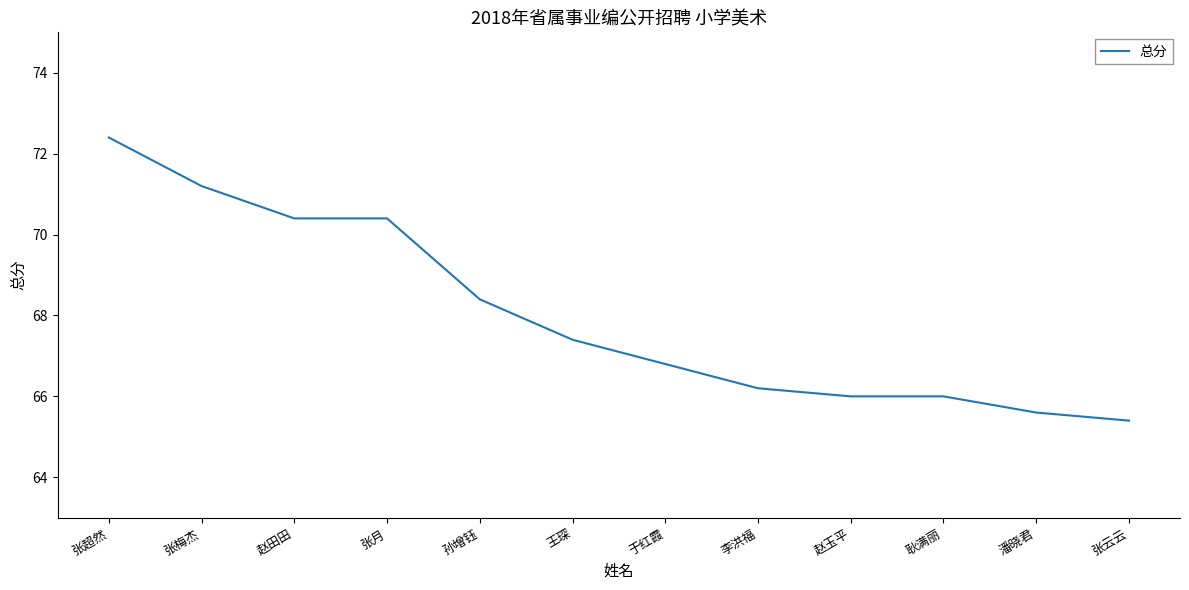

Reading left to right, extract all data points from this chart.

张超然=72.4	张梅杰=71.2	赵田田=70.4	张月=70.4	孙增钰=68.4	王琛=67.4	于红霞=66.8	李洪福=66.2	赵玉平=66.0	耿满丽=66.0	潘晓君=65.6	张云云=65.4